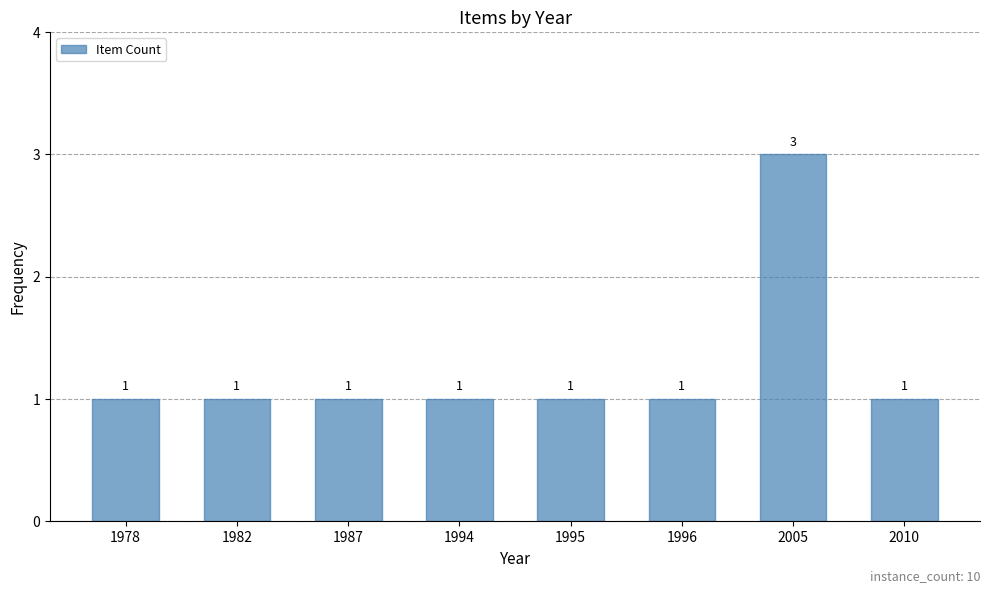

What is the maximum value shown in the chart?

3